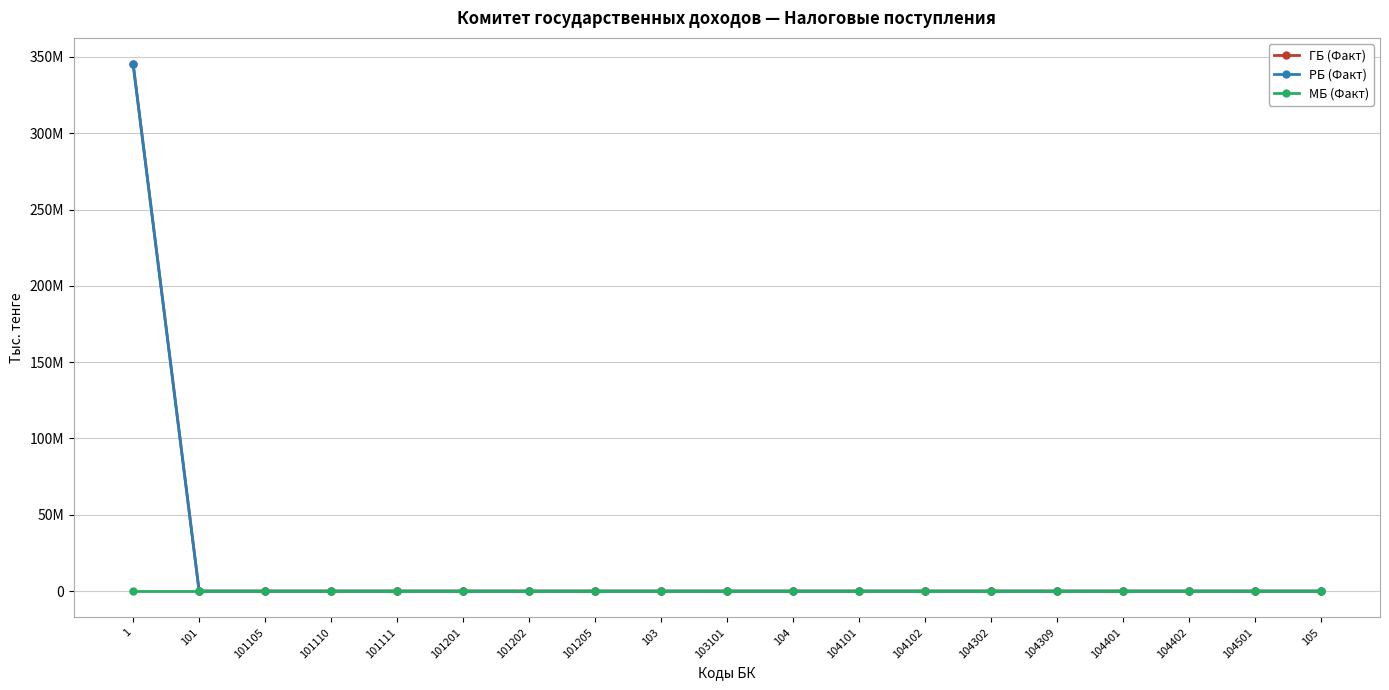

Which has a higher value, 104401 or 104?

104401